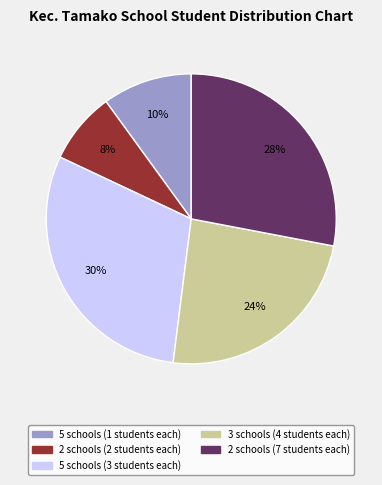

Is there a majority slice in this chart?

No